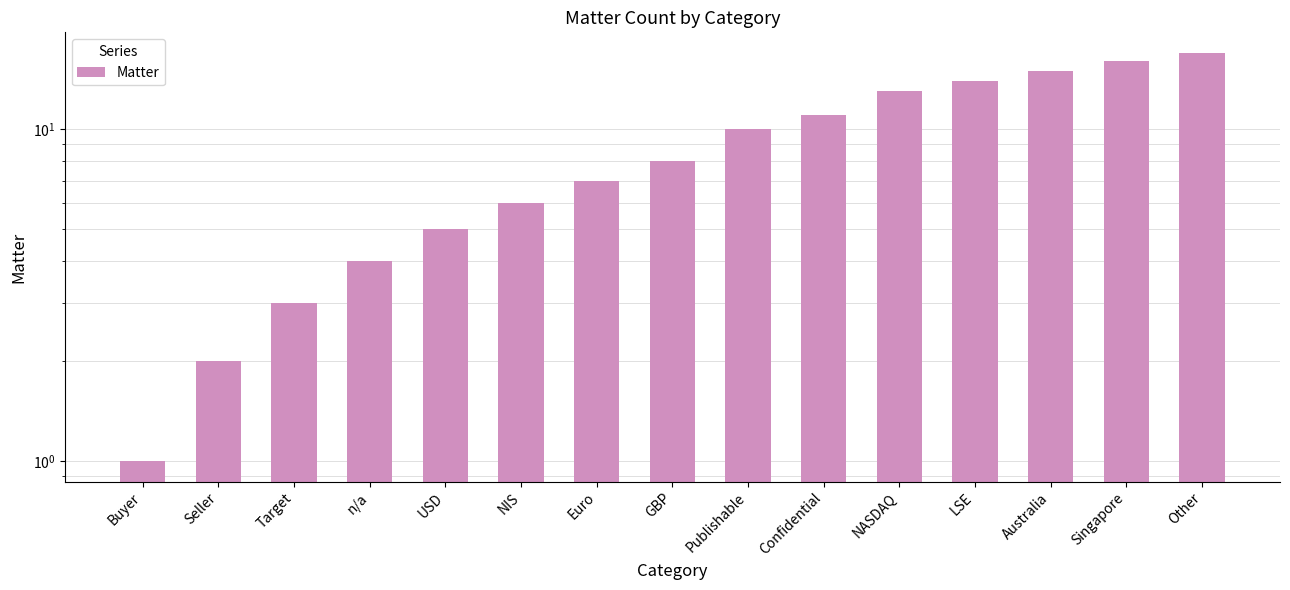

Reading left to right, extract all data points from this chart.

1	2	3	4	5	6	7	8	10	11	13	14	15	16	17